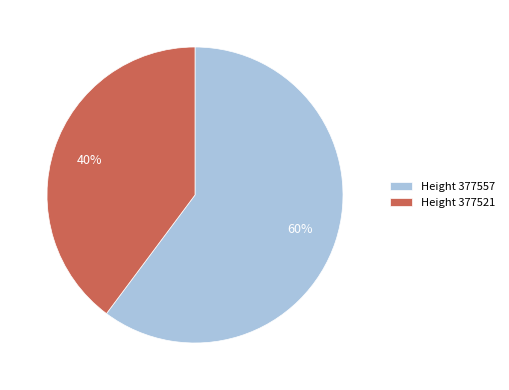

Is the sum of Height 377557 and Height 377521 greater than half?

Yes